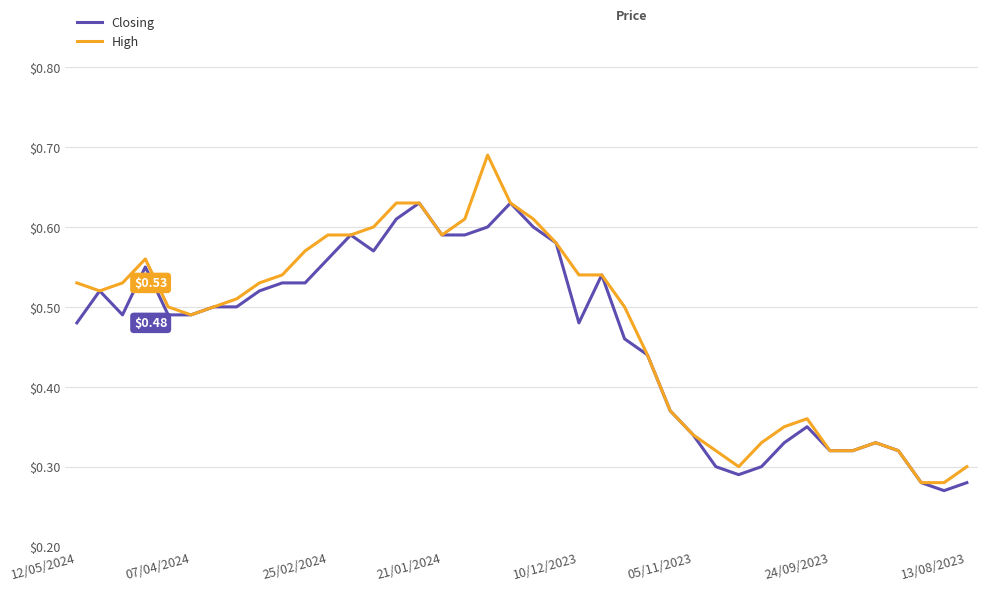

List the series in order of their peak value, lowest first.

Closing, High